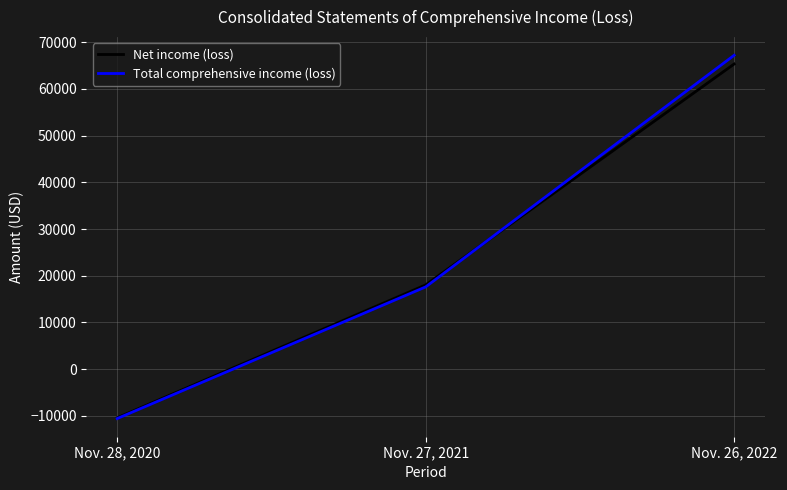

Where is Net income (loss) nearest to the value 27462?

Nov. 27, 2021